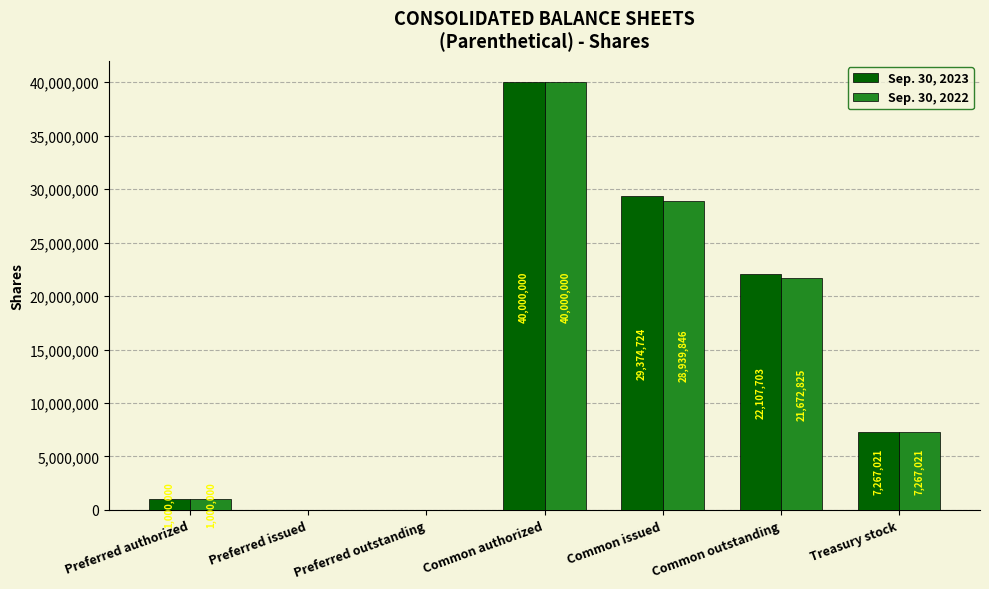

At which label is Sep. 30, 2022 closest to 20000000?

Common outstanding